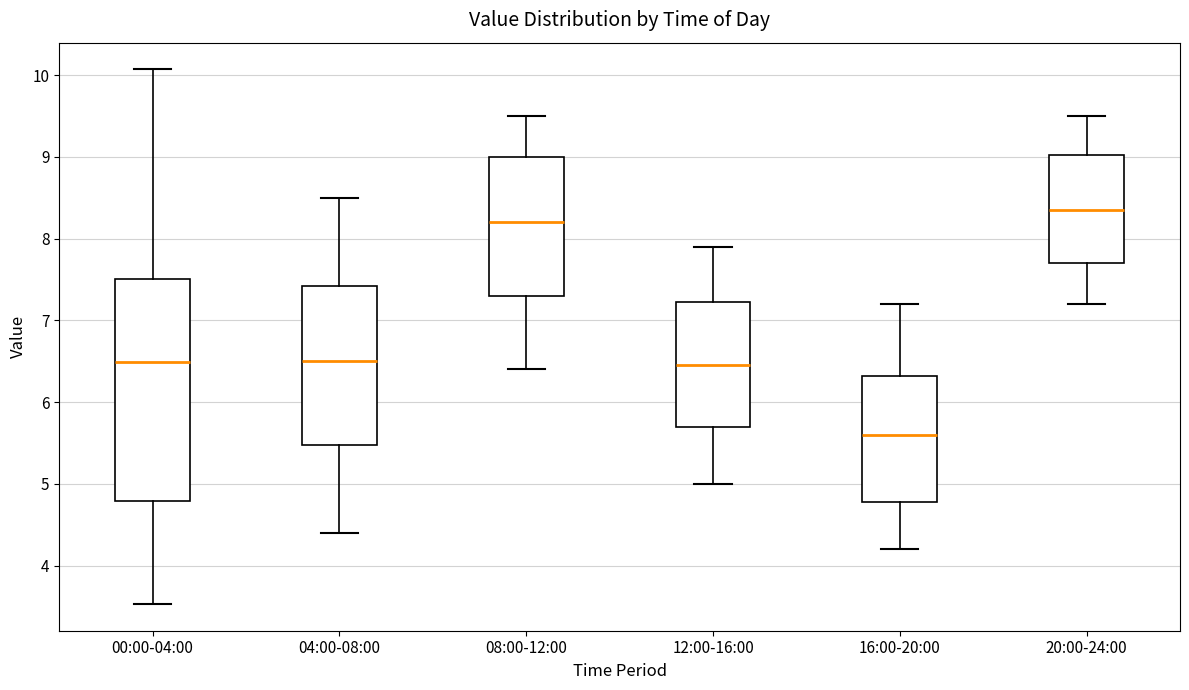

Which box has the lowest median line?

16:00-20:00